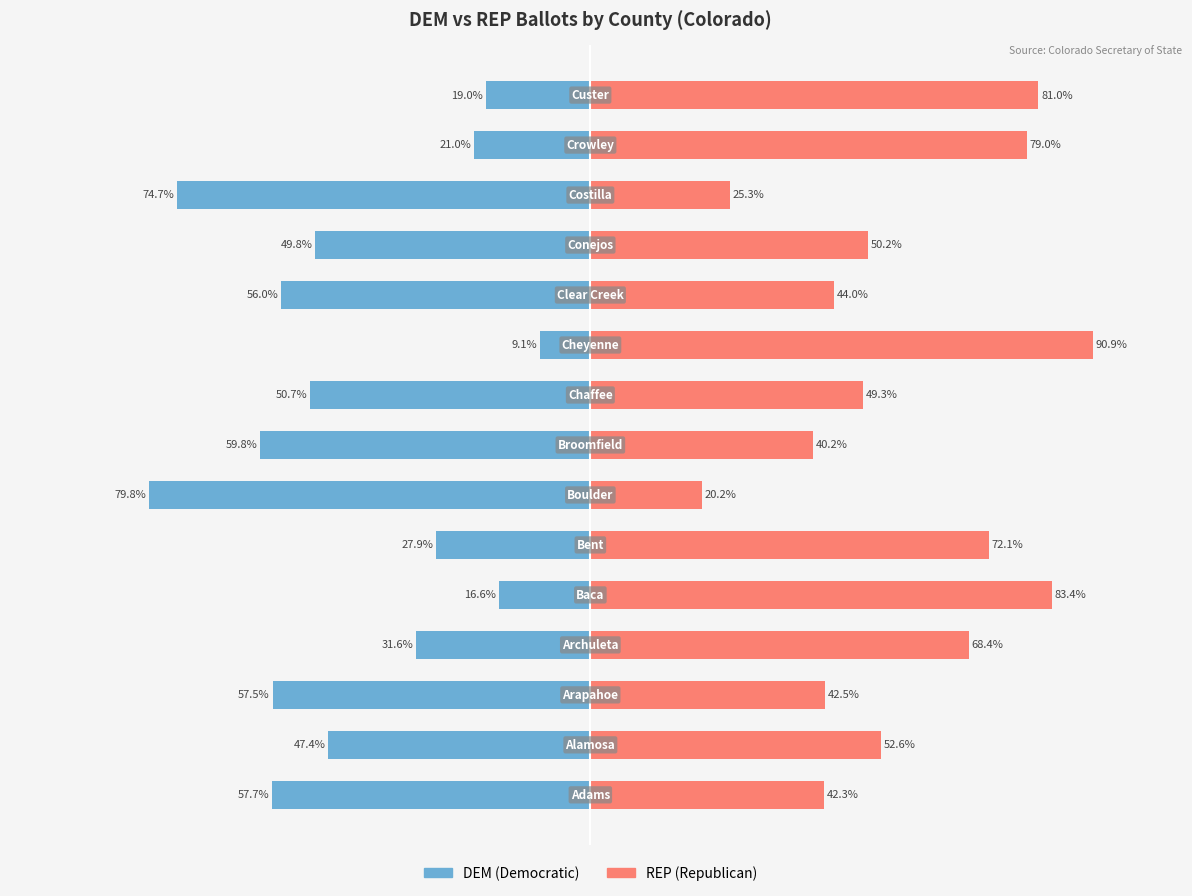

Which series has the largest total across all categories?

REP